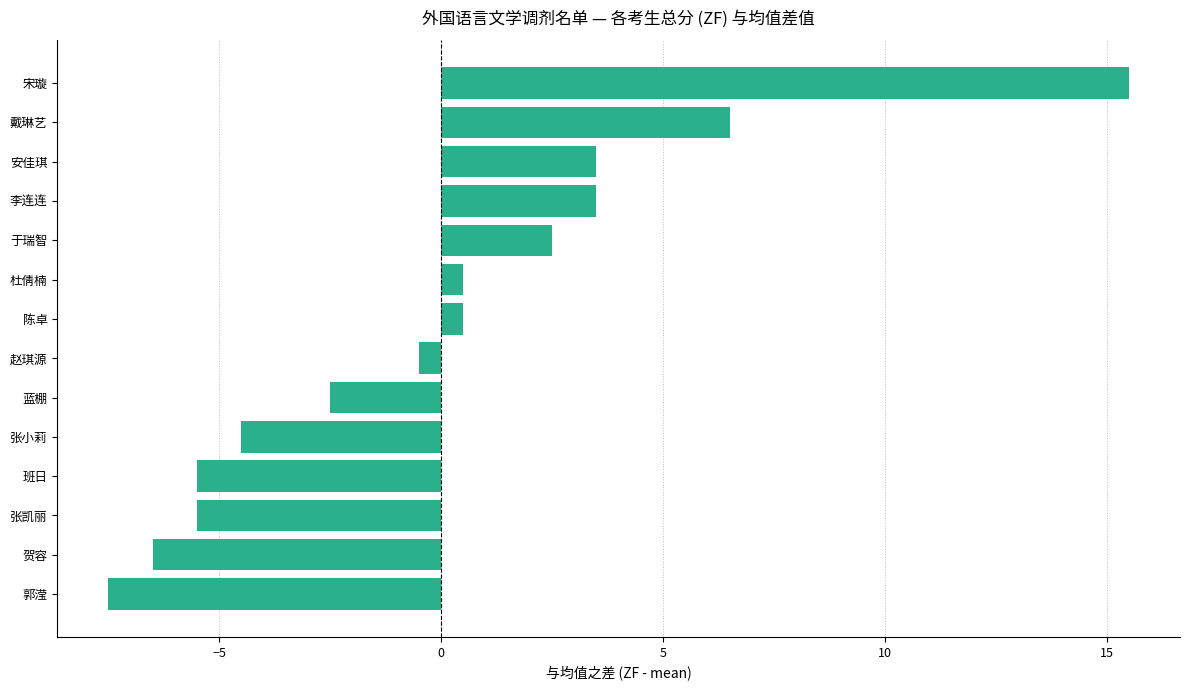

Which has a higher value, 陈卓 or 张小莉?

陈卓